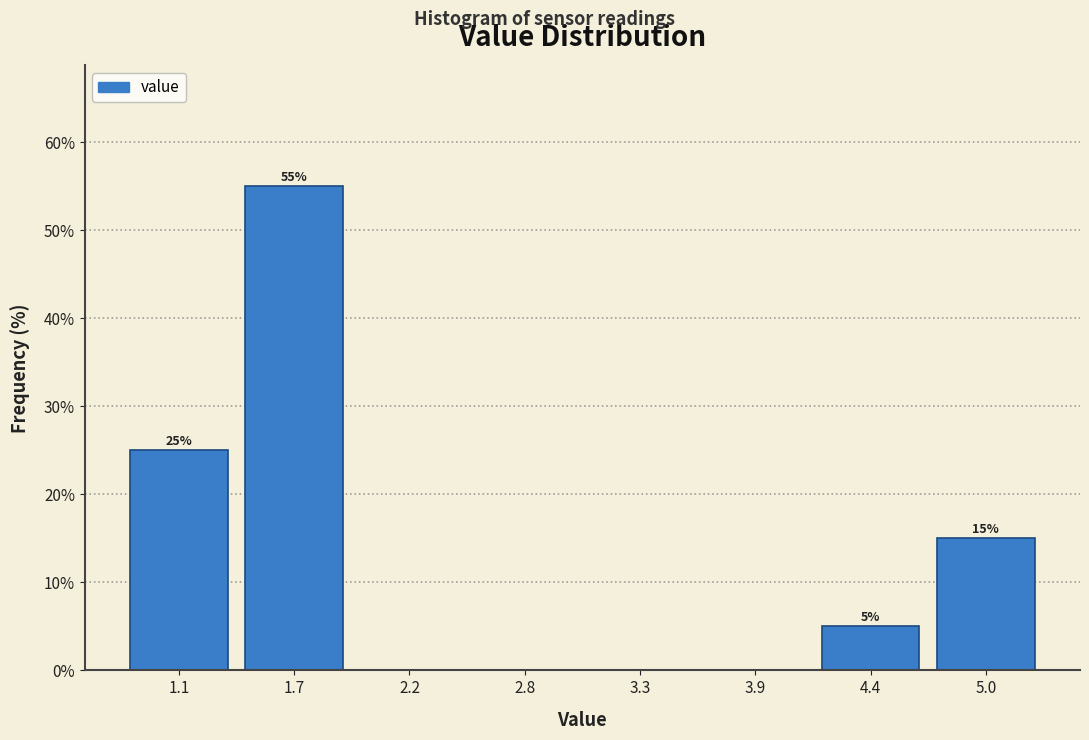

Which range on the x-axis has the tallest bar?

1.4 to 1.9